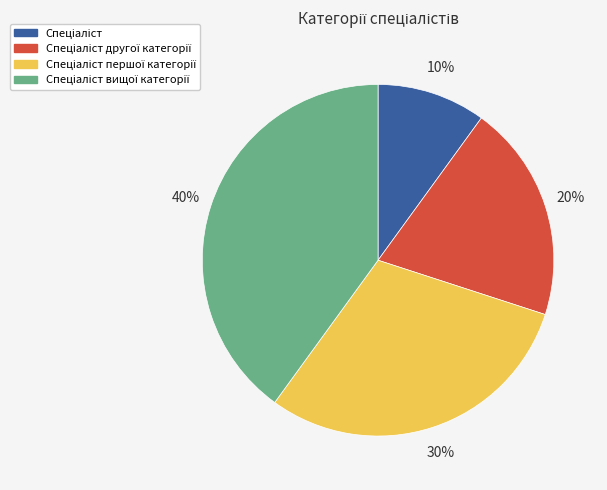

To the nearest percent, what is the difference between the largest and smallest slice percentages?

30%